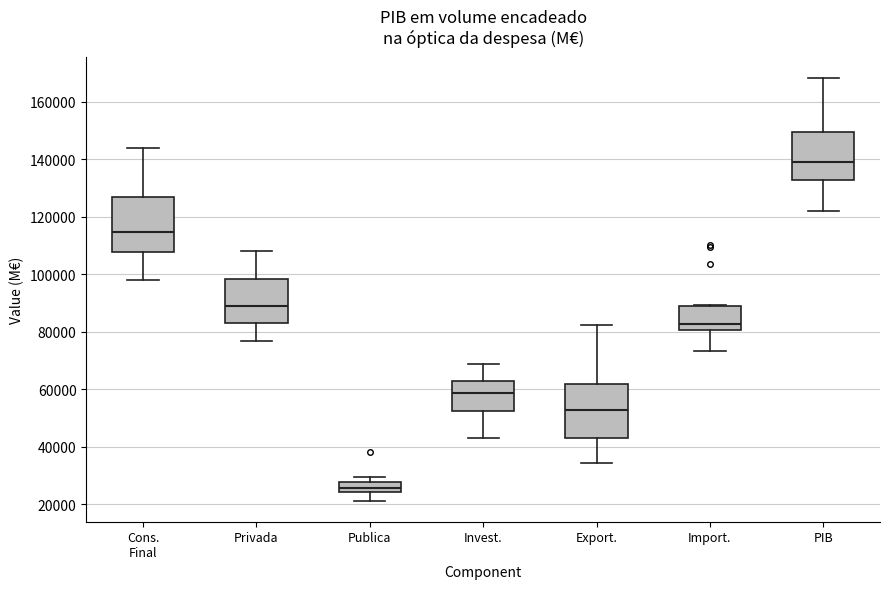

Reading left to right, read every box against the y-axis: the position of its median line, the range the box covers, and the ends of its whiskers. The values are not printed on the chart, so give them approximately, as read against the axis.

Cons. Final: median 114000, box 108000 to 126000, whiskers 98000 to 144000
Privada: median 88000, box 84000 to 98000, whiskers 76000 to 108000
Publica: median 26000, box 24000 to 28000, whiskers 22000 to 30000
Invest.: median 58000, box 52000 to 64000, whiskers 44000 to 68000
Export.: median 52000, box 44000 to 62000, whiskers 34000 to 82000
Import.: median 82000, box 80000 to 90000, whiskers 74000 to 90000
PIB: median 138000, box 132000 to 150000, whiskers 122000 to 168000